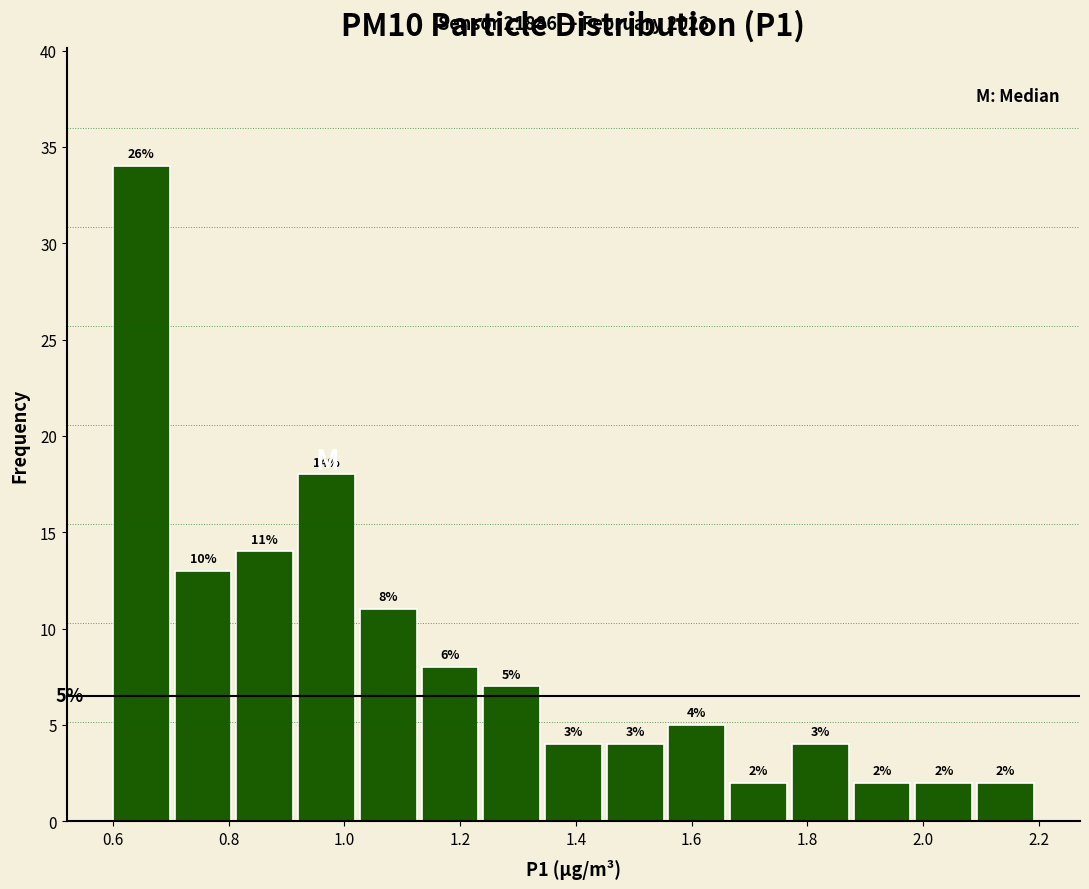

Which range on the x-axis has the tallest bar?

0.60 to 0.70